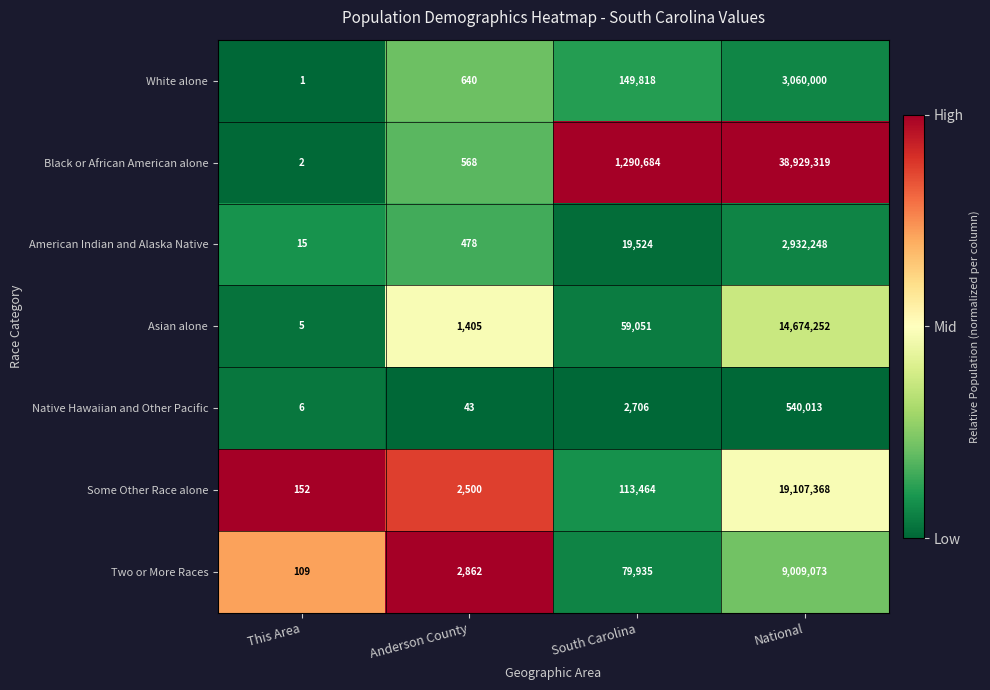

True or false: Asian alone has a value of 5 at This Area.

True